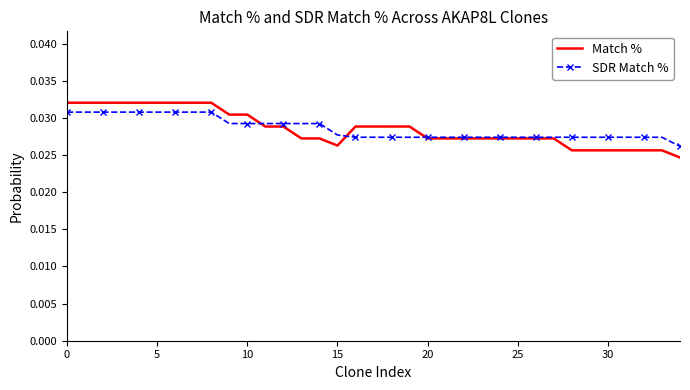

Which series has the widest spread of values?

Match %